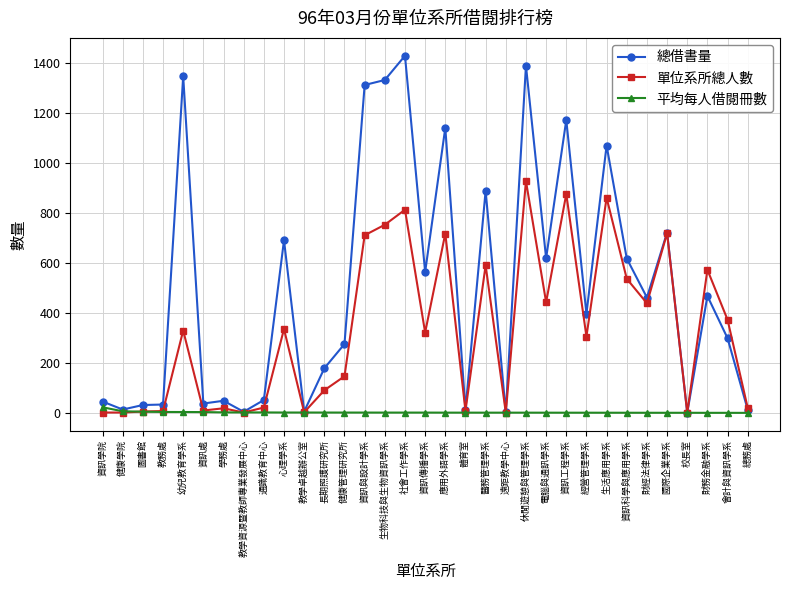

At which category does the chart reach its peak across all series?

社會工作學系